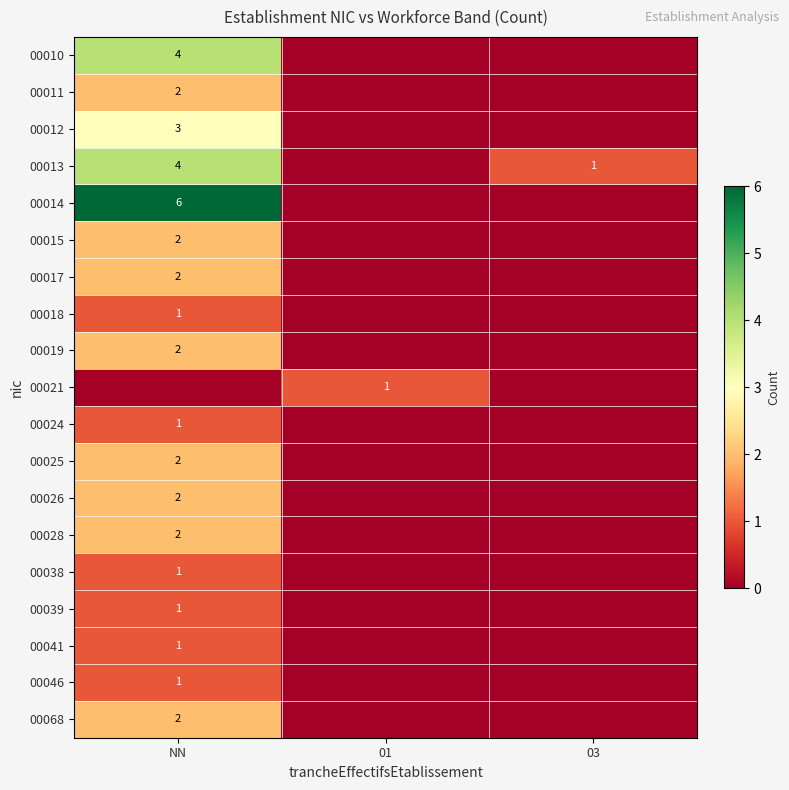

Is the value of 00014 at NN greater than the value of 00018 at NN?

Yes